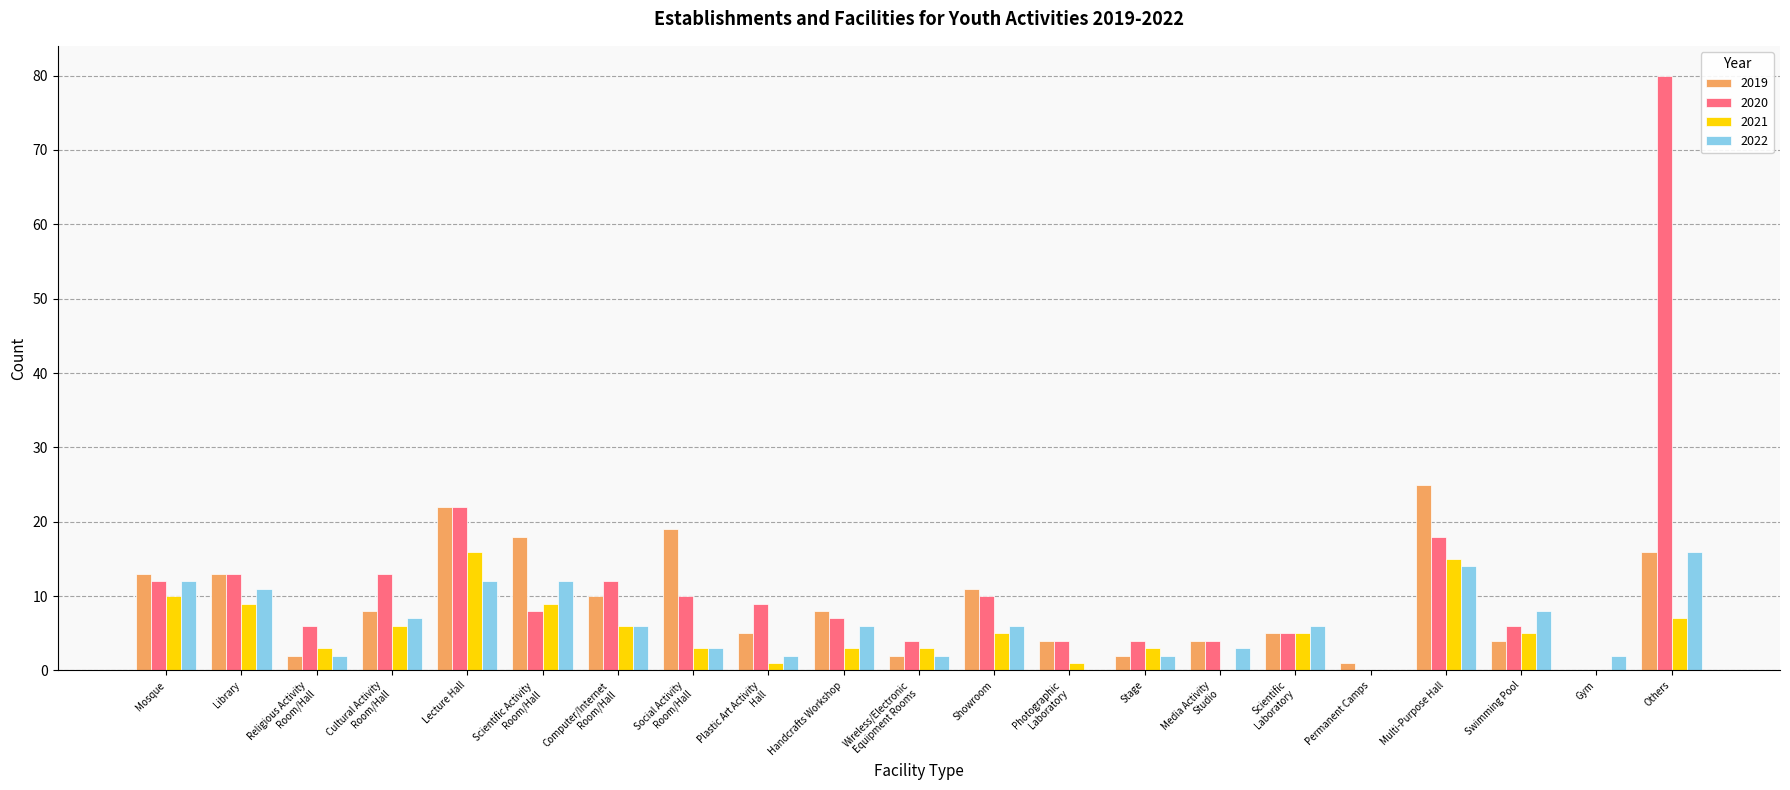

How many categories are shown in the chart?

21